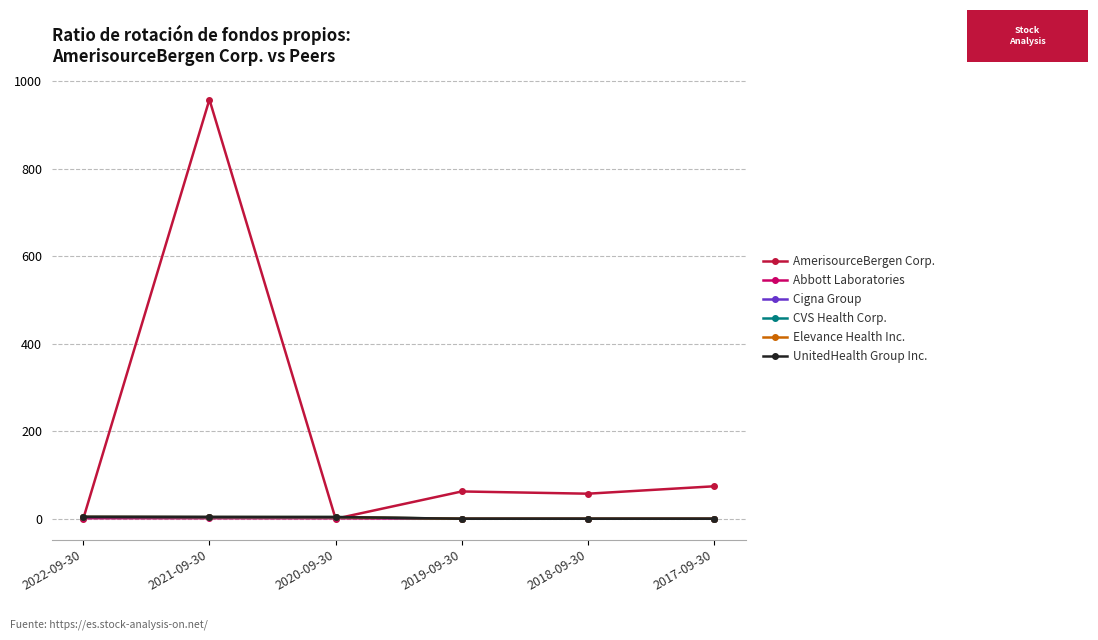

What is the maximum value for CVS Health Corp.?

4.5